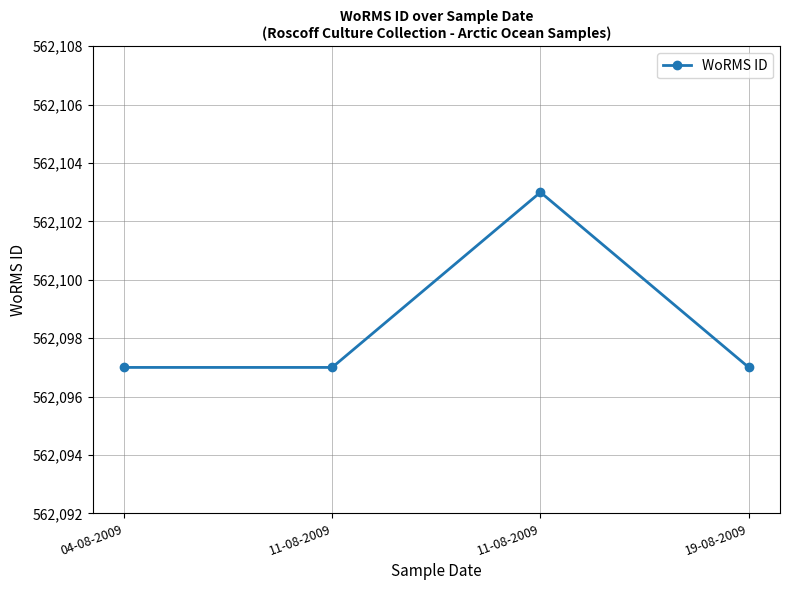

Which label corresponds to the smallest value in the chart?

04-08-2009